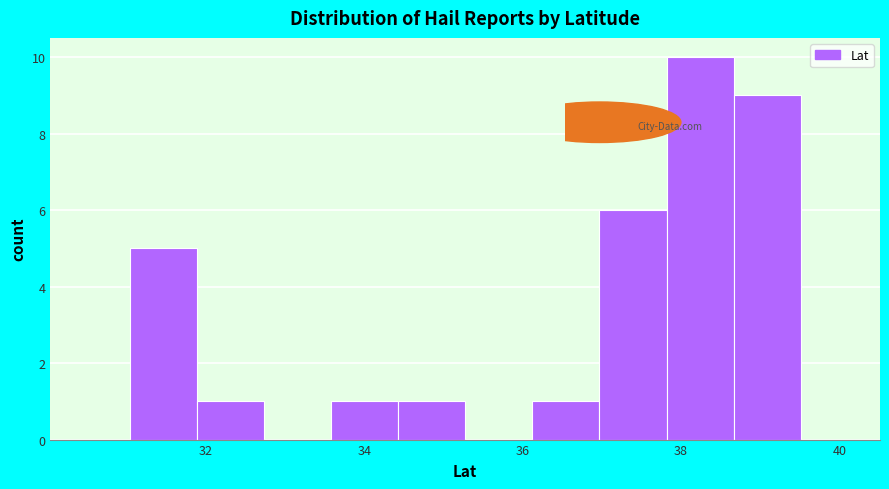

Reading left to right, list every bar in this chart as the range it spans on the x-axis followed by its height. Neither the bar edges nor the heights are printed on the chart, so give them approximately, as read against the axes.

31.0 to 31.8: 5
31.8 to 32.8: 1
32.8 to 33.6: 0
33.6 to 34.4: 1
34.4 to 35.2: 1
35.2 to 36.2: 0
36.2 to 37.0: 1
37.0 to 37.8: 6
37.8 to 38.6: 10
38.6 to 39.6: 9